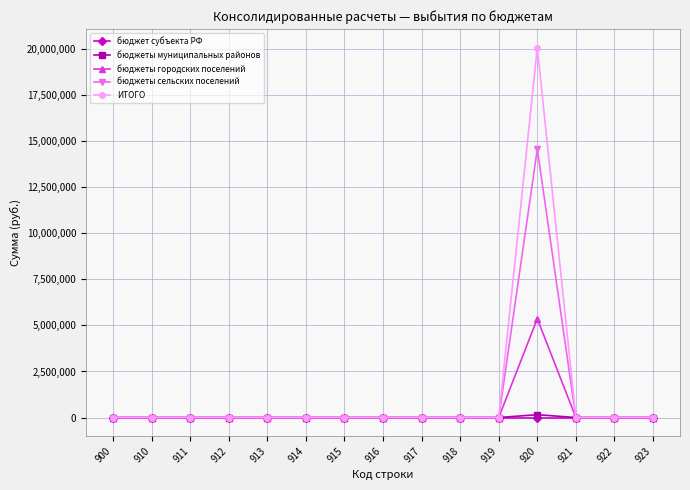

At how many categories does at least one series exceed 5976931?

1